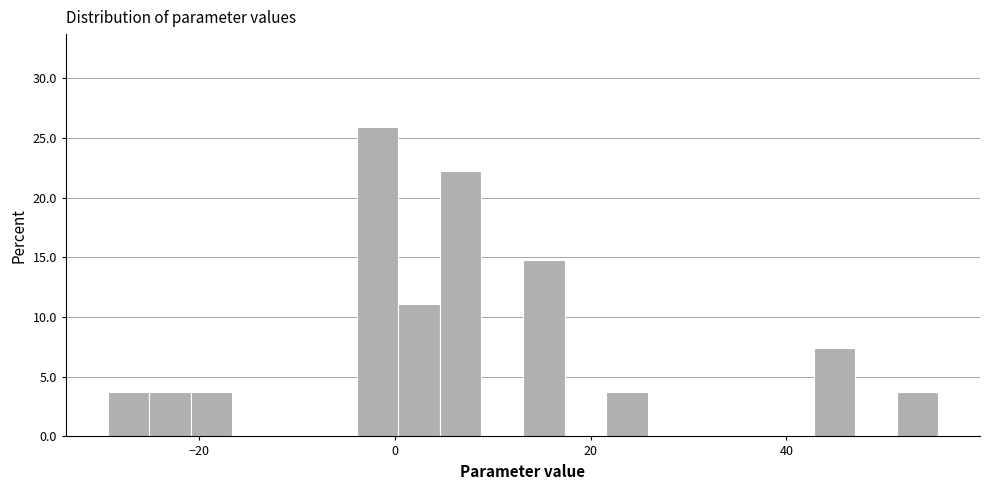

Around what value on the x-axis is the tallest bar? Give the approximate position of its centre, as read against the axis.

-2